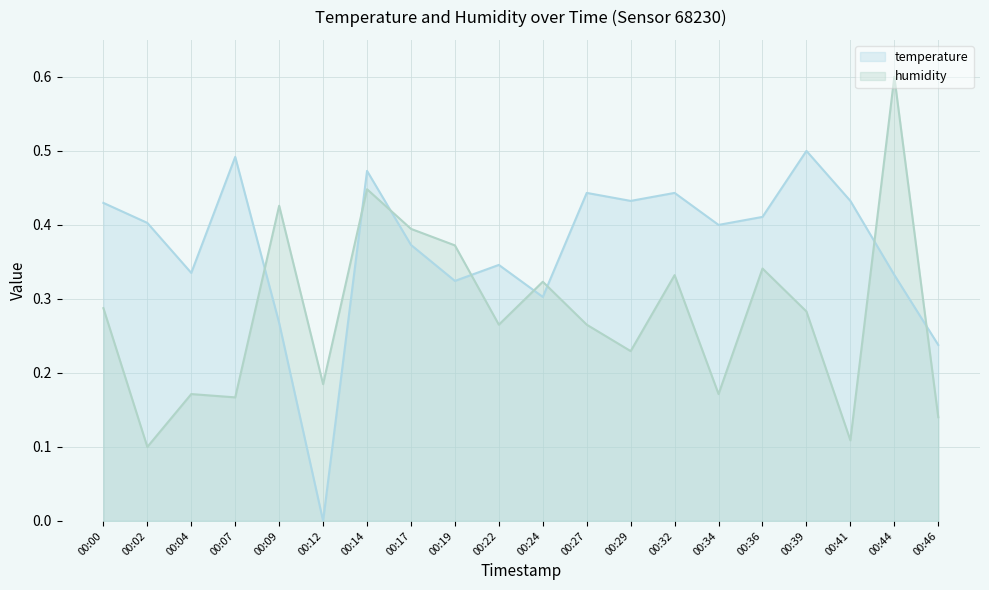

What is the difference between the highest and lowest values at 00:09?

0.2